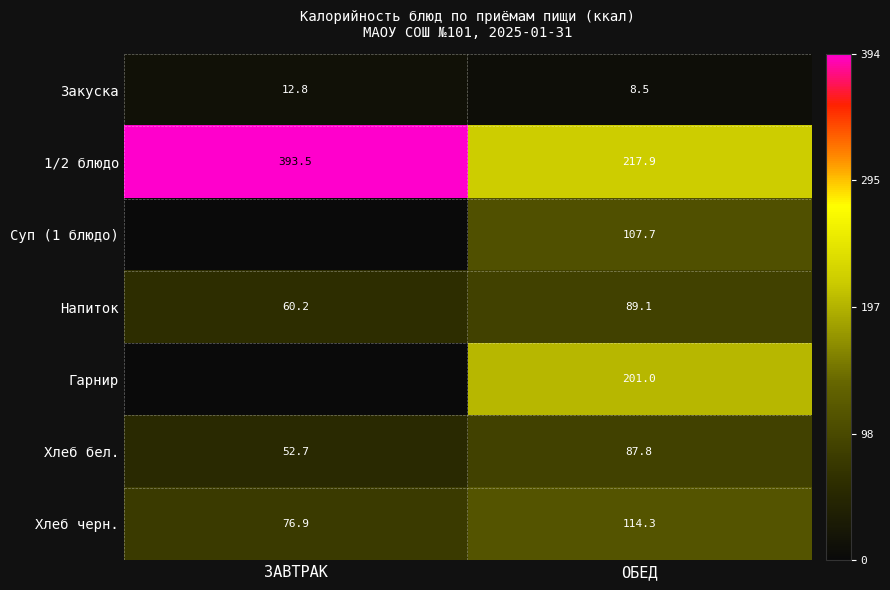

The 1/2 блюдо series shows 349.3 at ОБЕД. True or false?

False